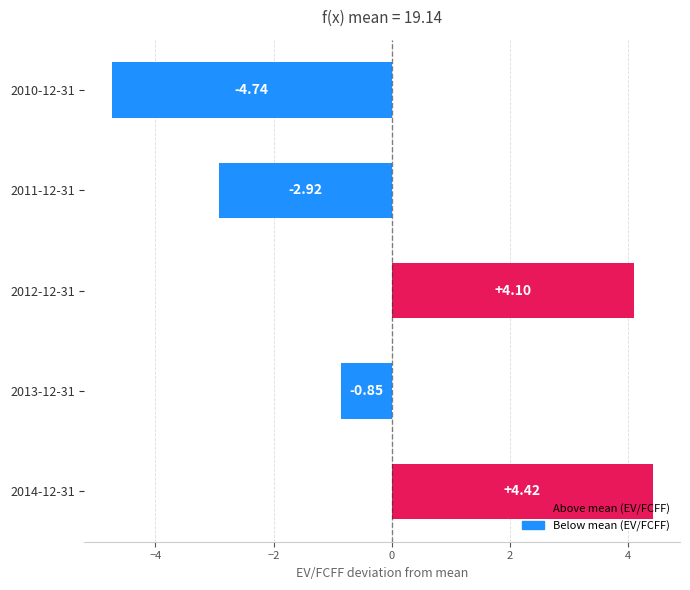

Which has a higher value, 2010-12-31 or 2013-12-31?

2013-12-31